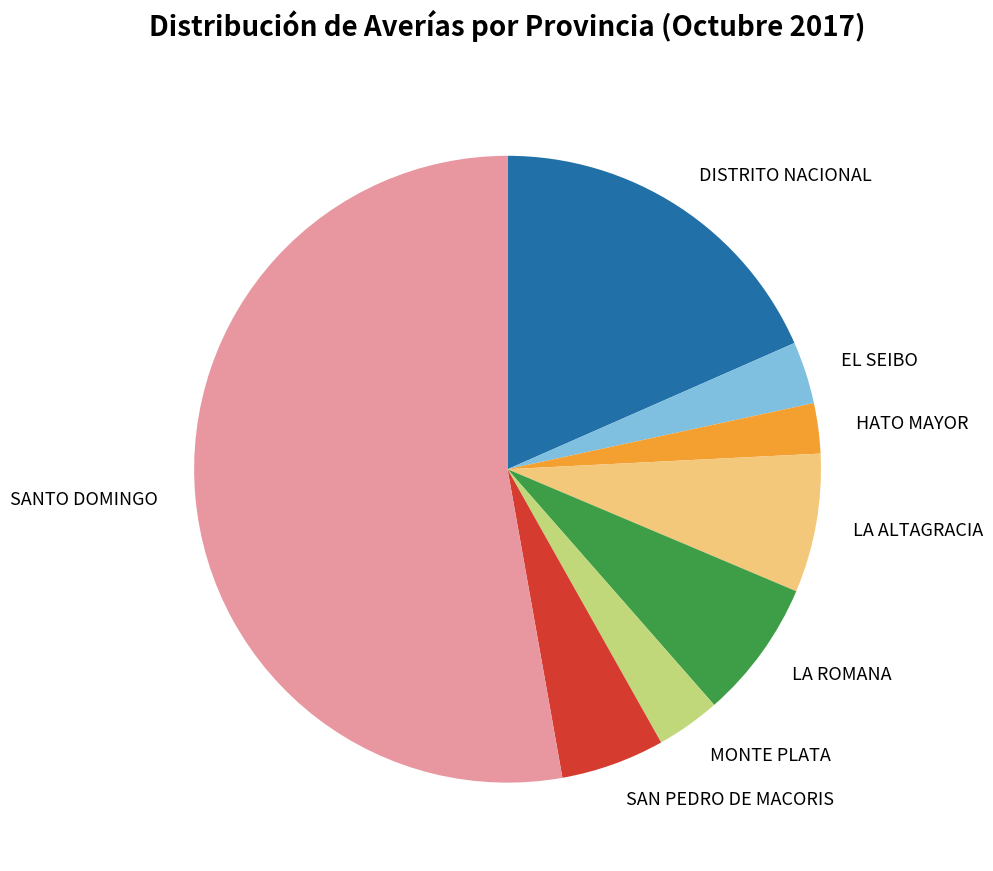

Does any single category account for the majority?

Yes